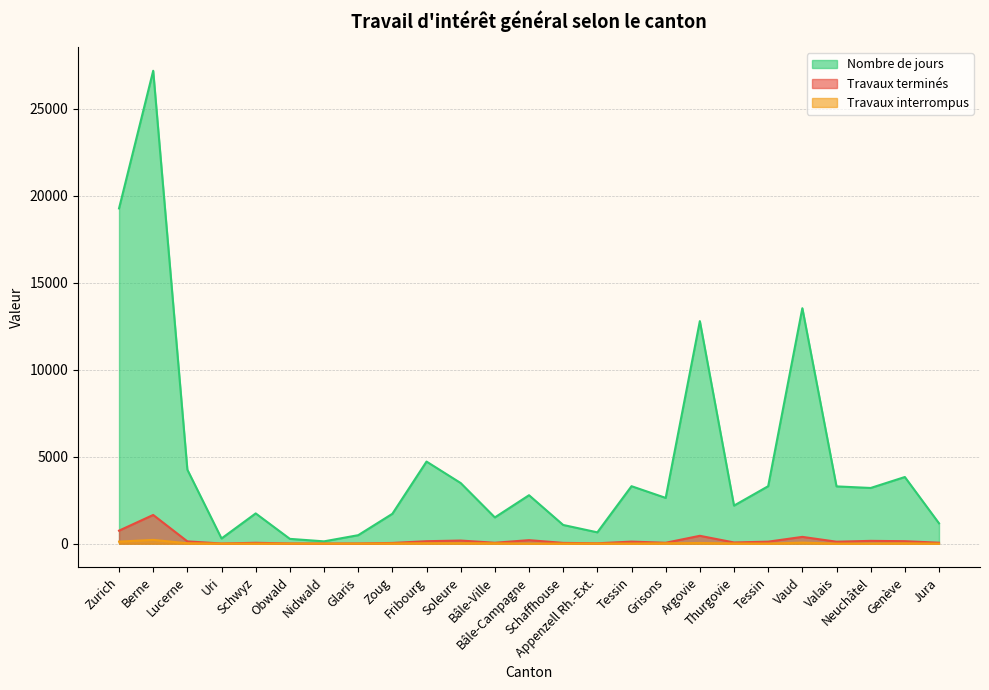

At which category is the sum across all series the highest?

Berne